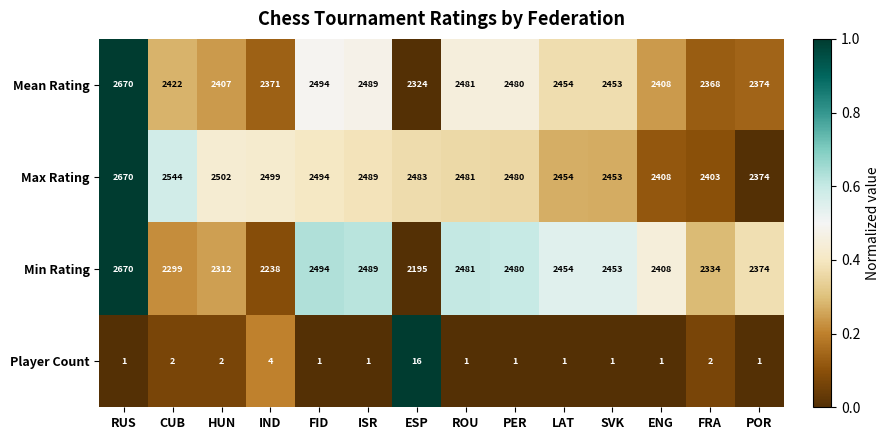

What is the maximum value for Mean Rating?

2670